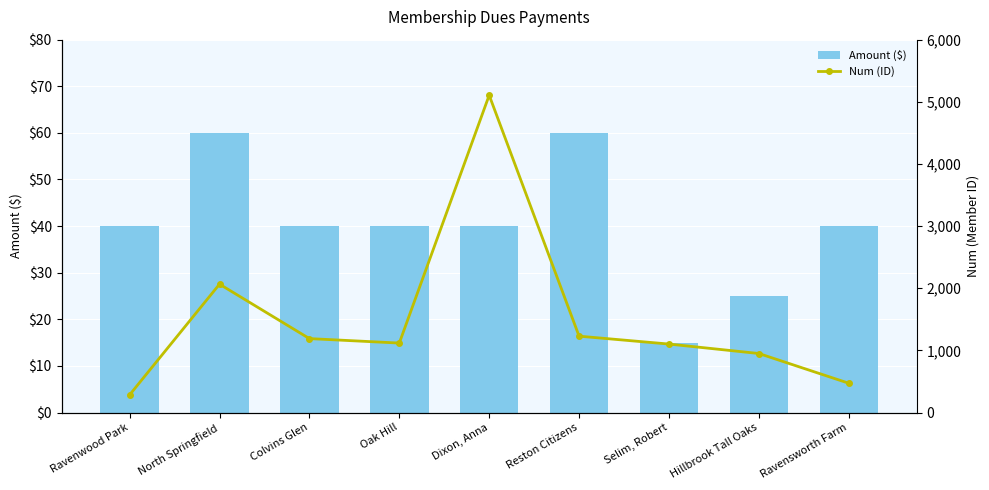

At which label does Num (ID) reach its peak?

Dixon, Anna